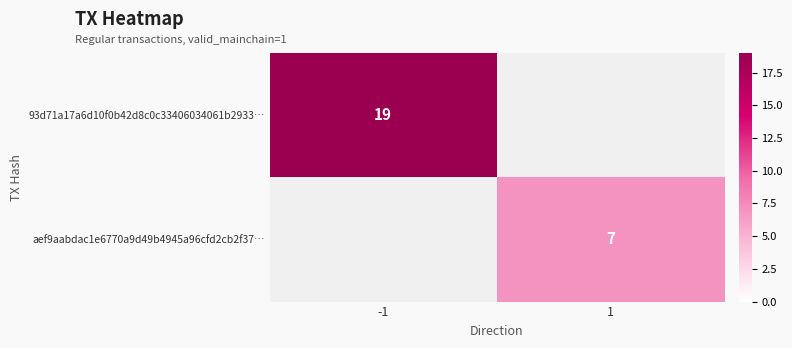

Is the value of aef9aabdac1e6770a9d49b4945a96cfd2cb2f37… at 1 greater than the value of 93d71a17a6d10f0b42d8c0c33406034061b2933… at -1?

No